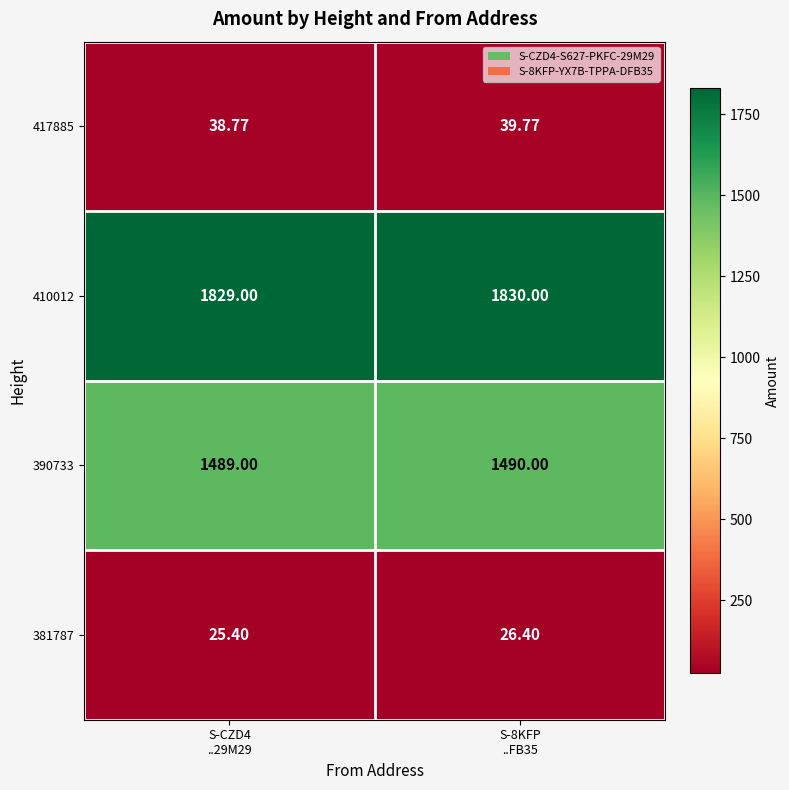

What is the maximum value shown in the chart?

1830.0